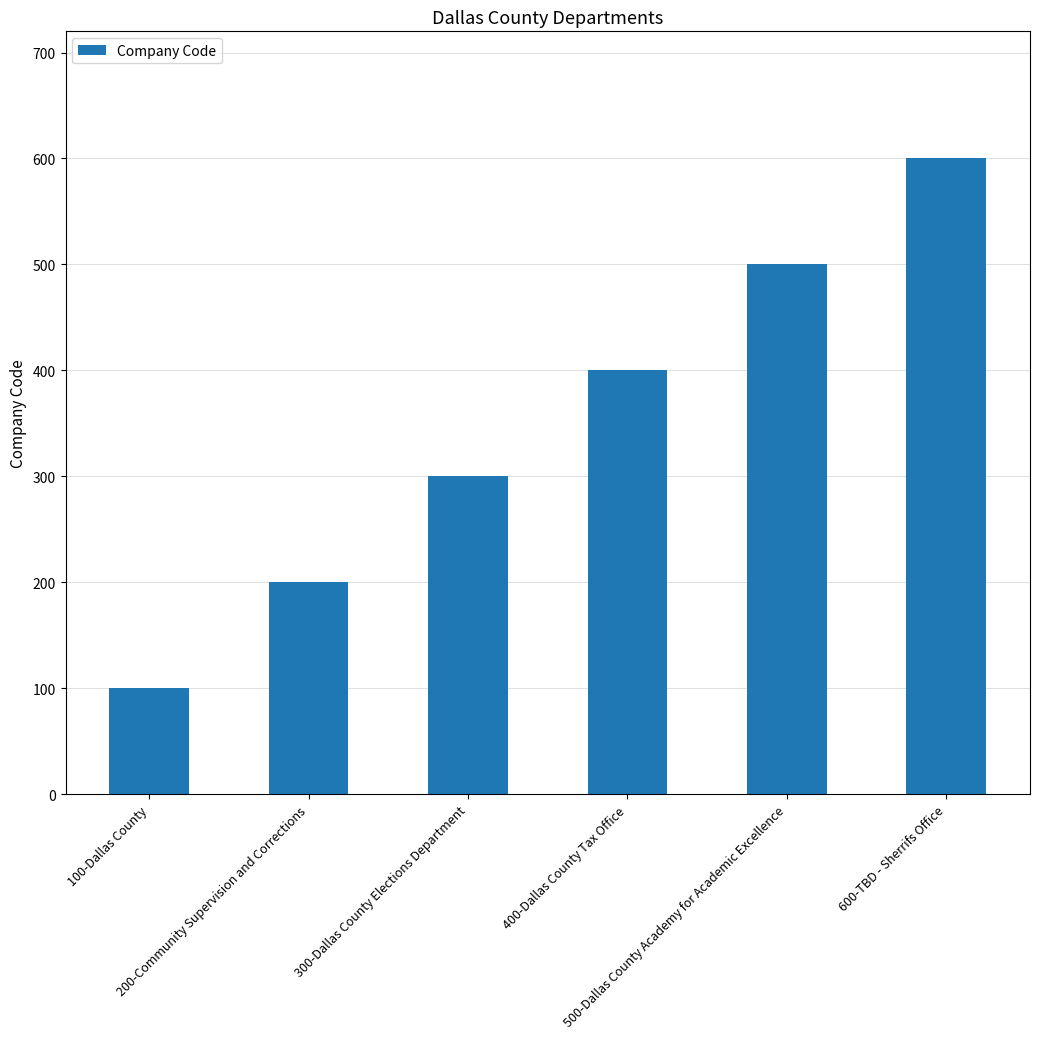

Count the number of categories in the chart.

6